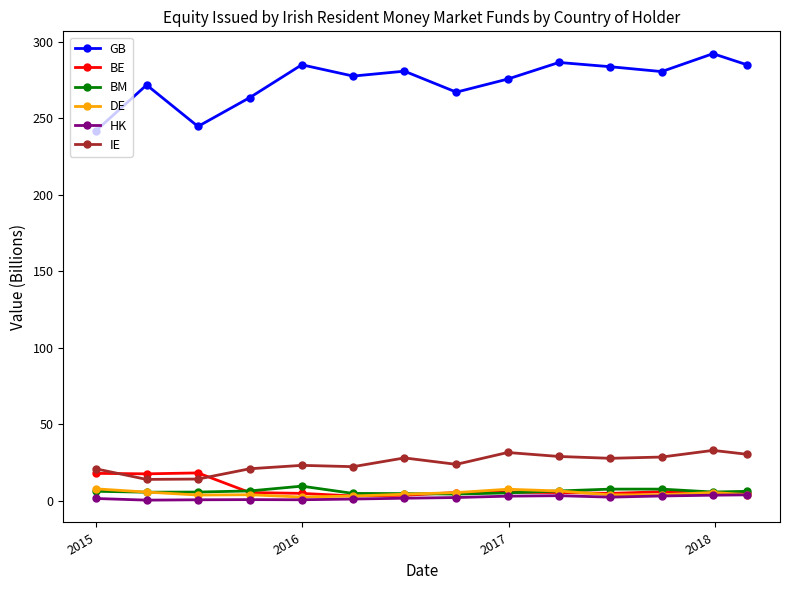

Which series has the largest total across all categories?

GB